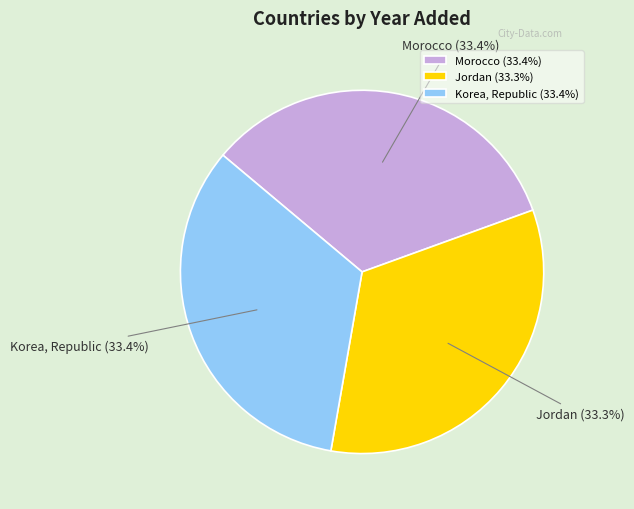

Approximately how many times larger is the value at Jordan (33.3%) compared to Morocco (33.4%)?

1.0